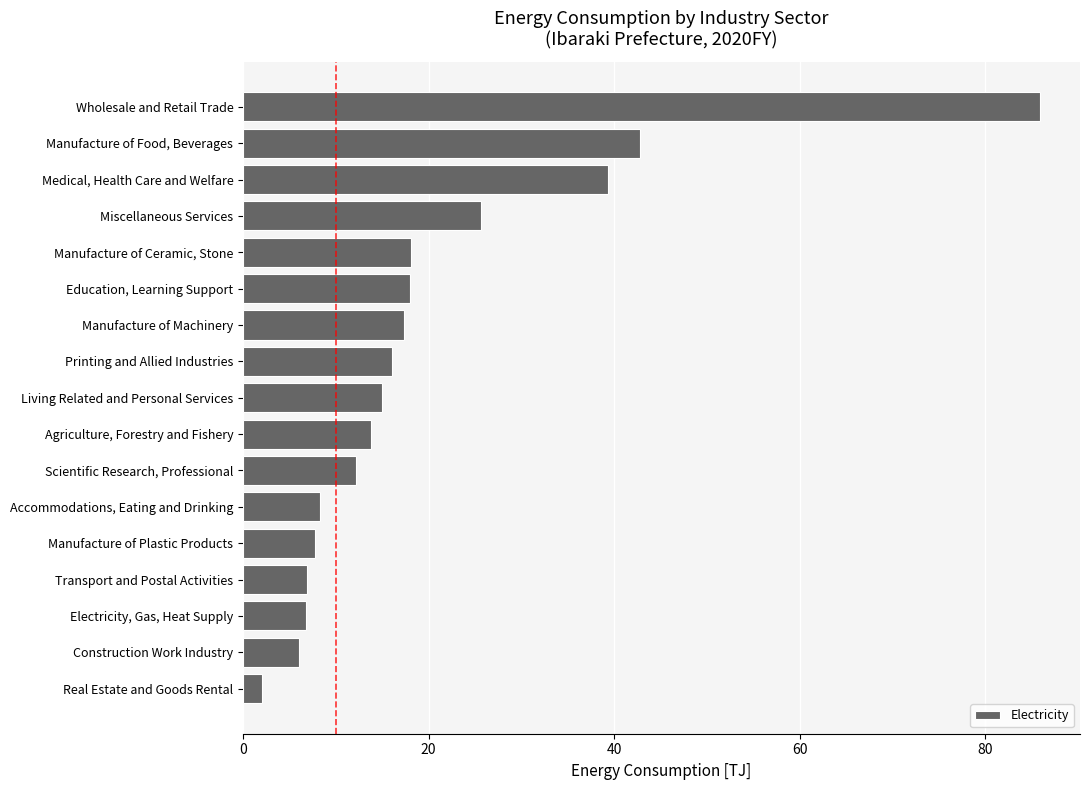

What is the change in value from Real Estate and Goods Rental to Manufacture of Ceramic, Stone?

+16.1